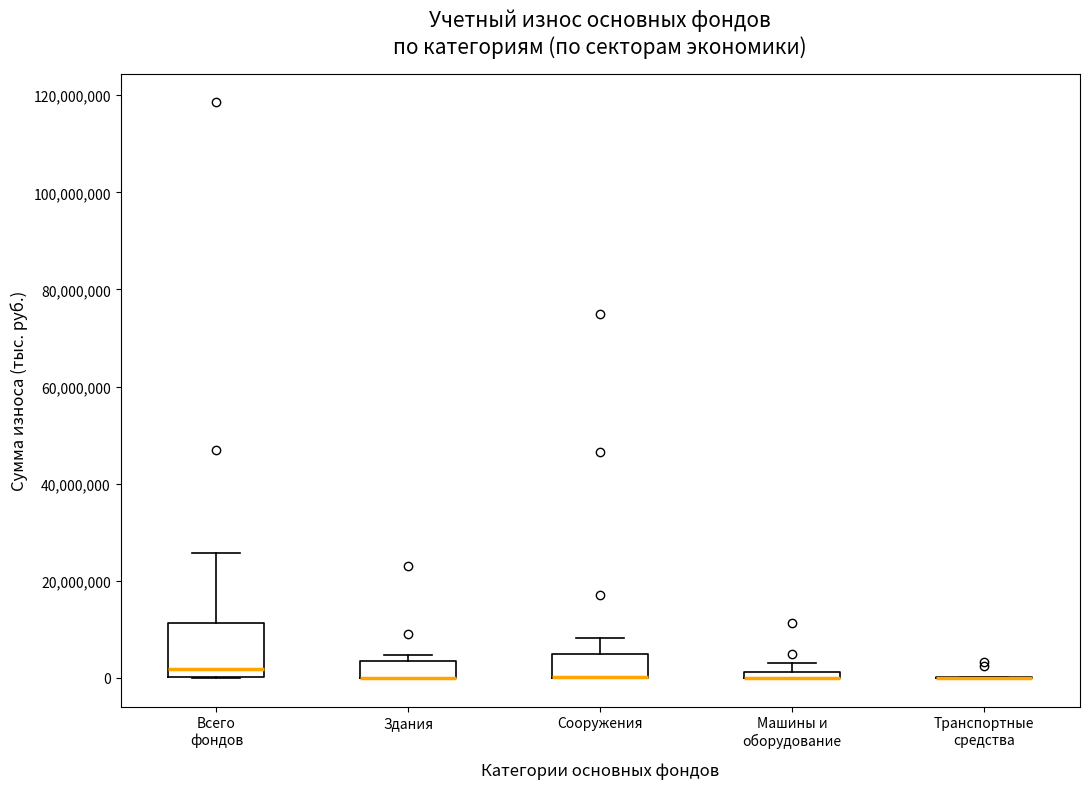

Which box is the tallest, from its lower edge to its upper edge?

Всего фондов